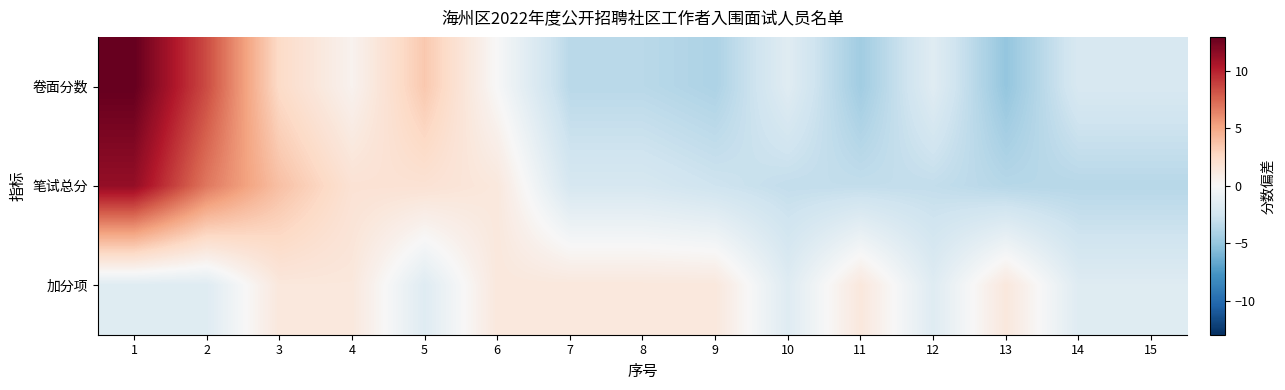

Rank the series at 15 from highest to lowest value.

加分项, 卷面分数, 笔试总分